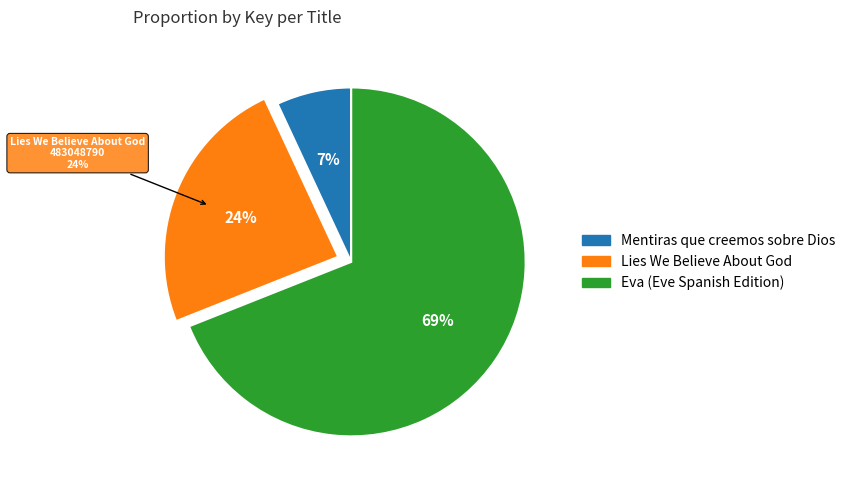

To the nearest percent, what is the combined percentage of Mentiras que creemos sobre Dios and Eva (Eve Spanish Edition)?

76%